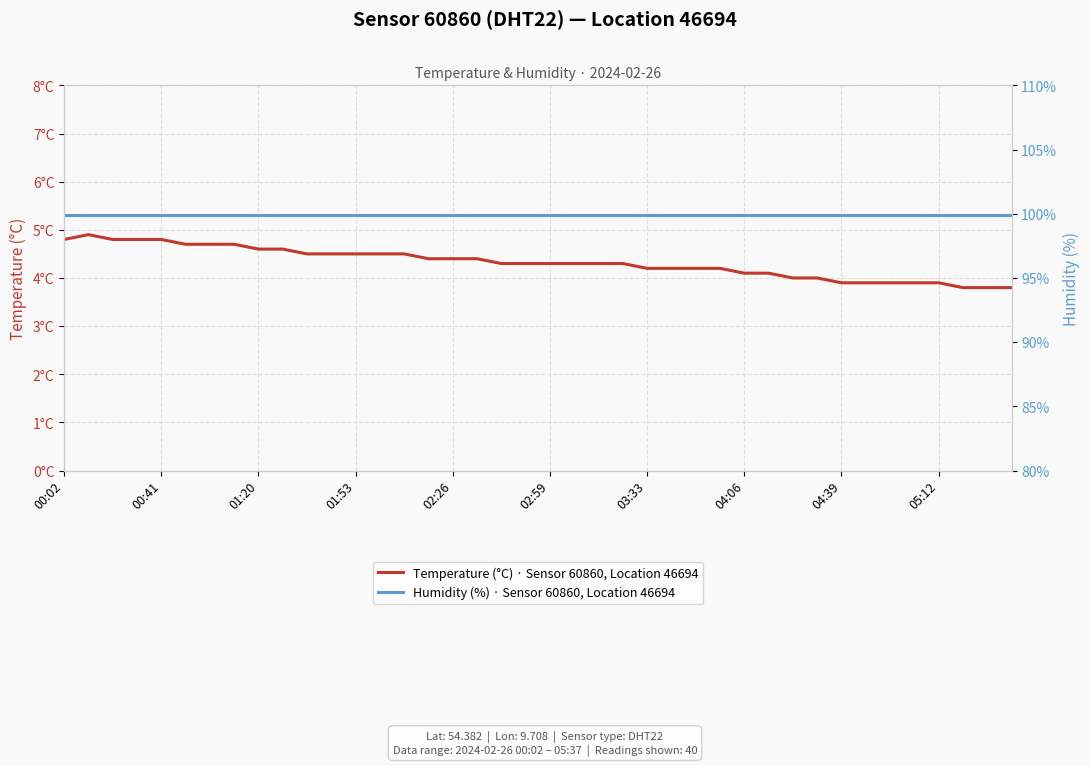

Rank the series by their maximum value, from highest to lowest.

Humidity (%) · Sensor 60860, Location 46694, Temperature (°C) · Sensor 60860, Location 46694